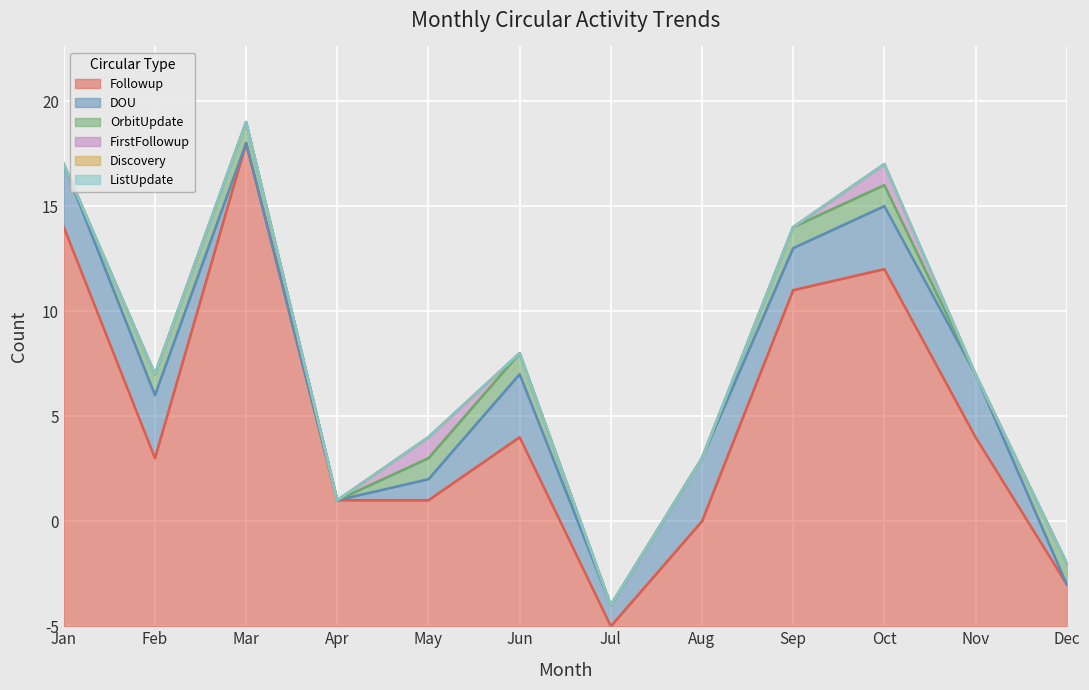

At which category does the chart reach its peak across all series?

Mar